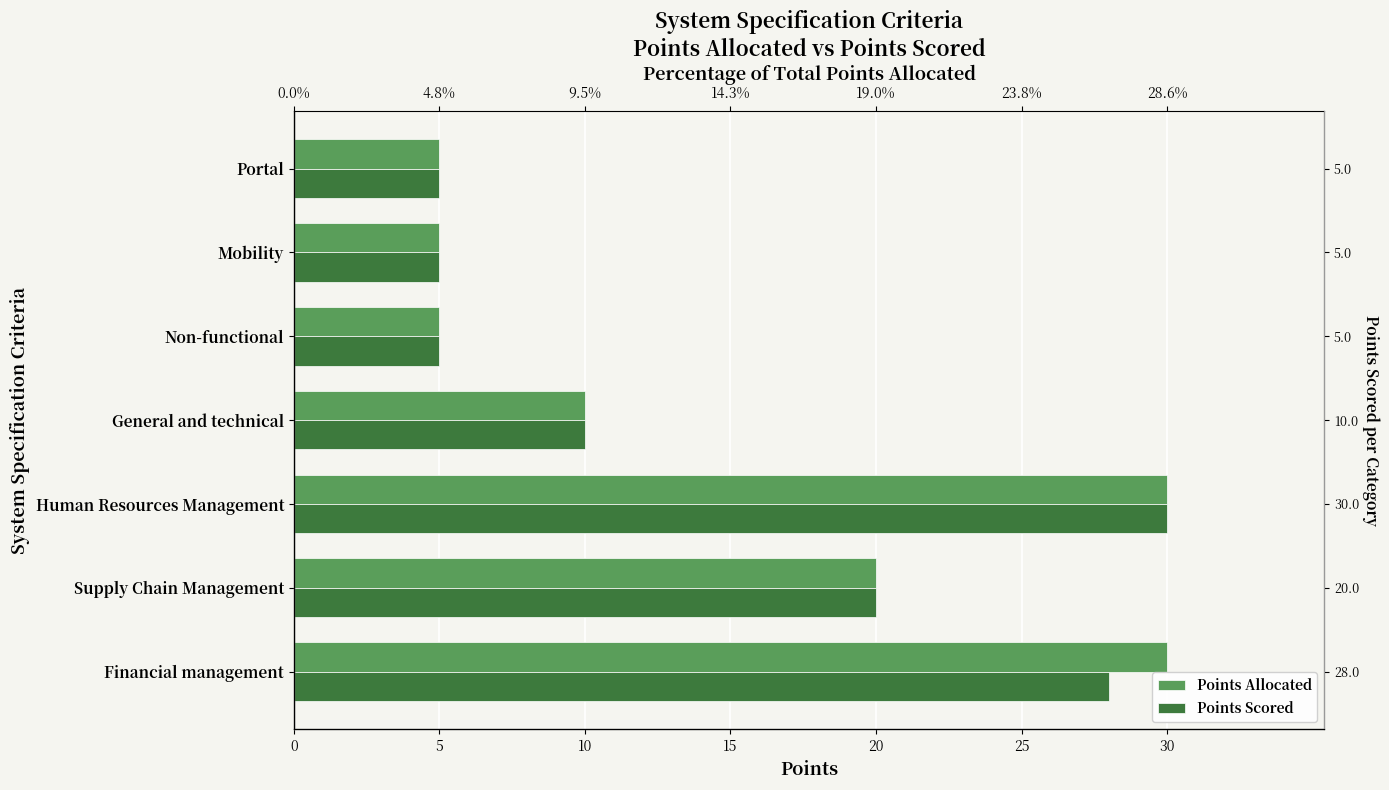

How many values in the Points Scored series are below 10?

3